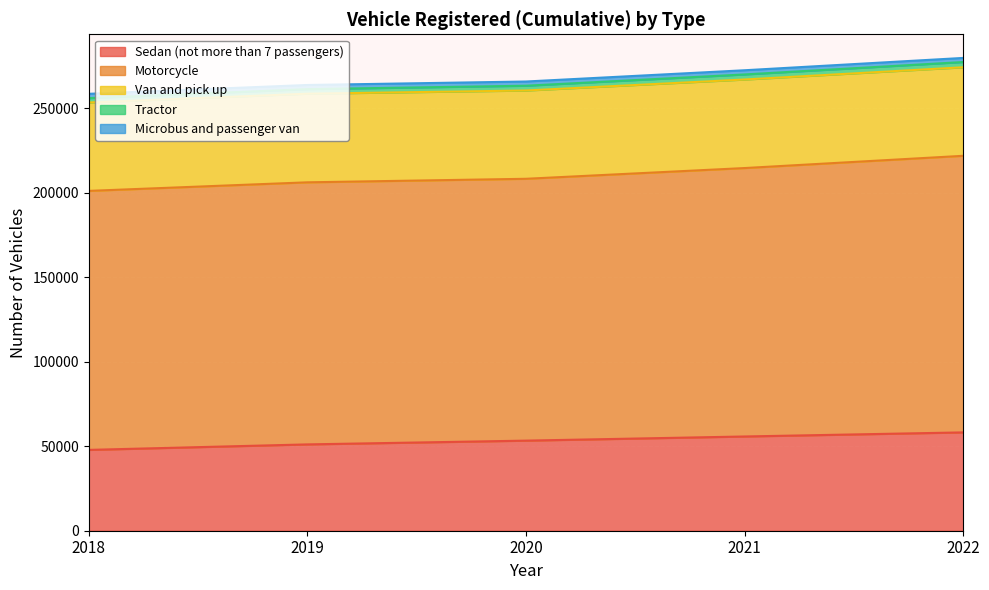

In Microbus and passenger van, how many points are higher than both neighbors (excluding endpoints)?

1